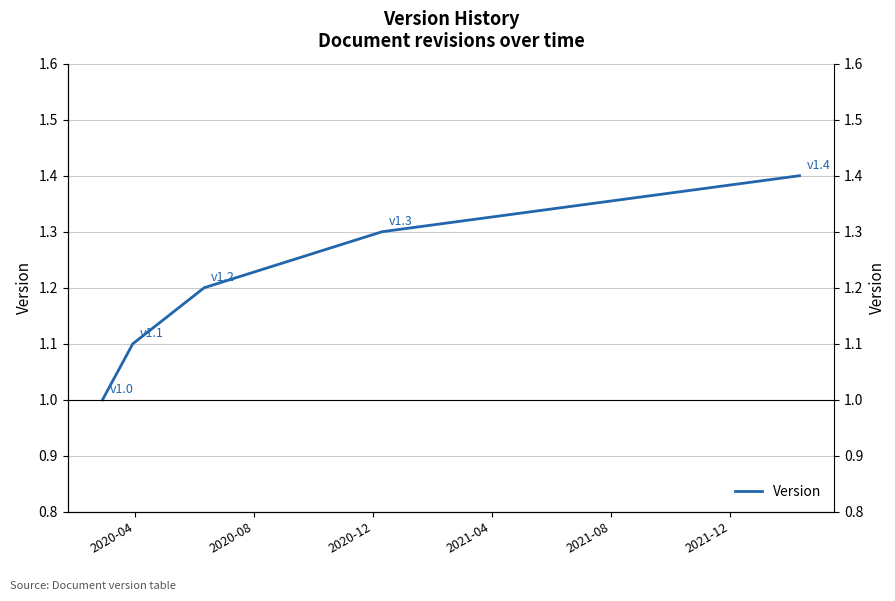

What is the value of the 5th point from the left?

1.4